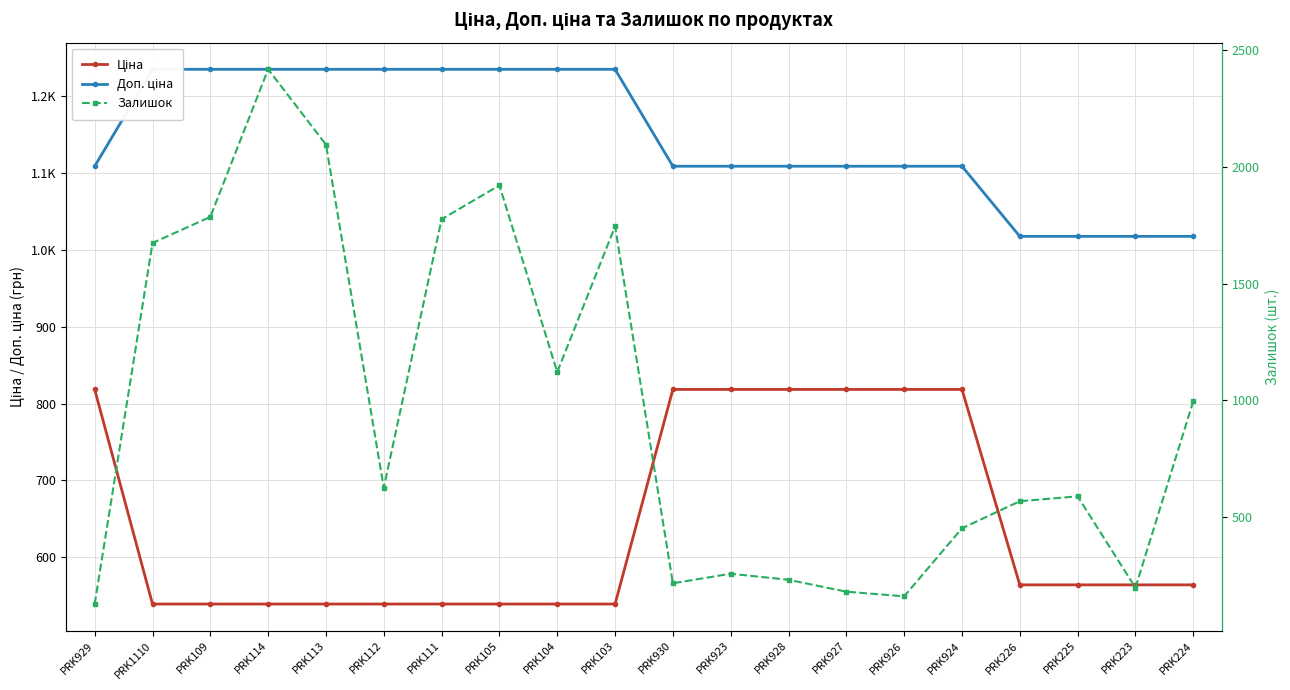

How many distinct data groups are displayed?

3